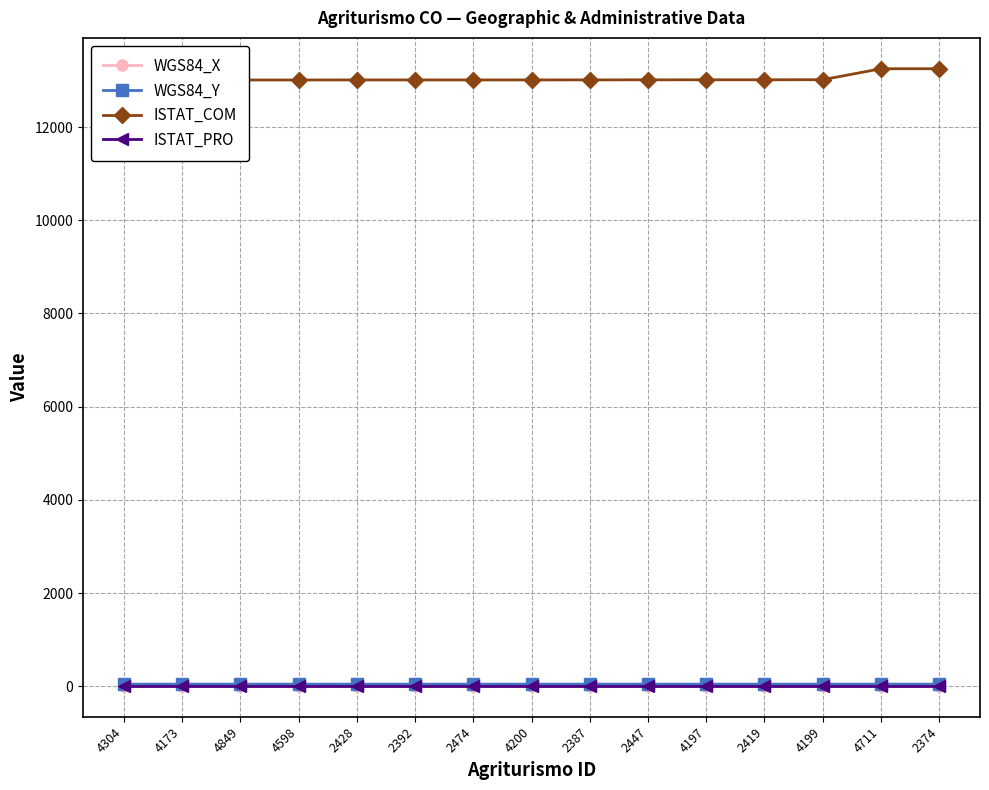

Which series has the largest total across all categories?

ISTAT_COM